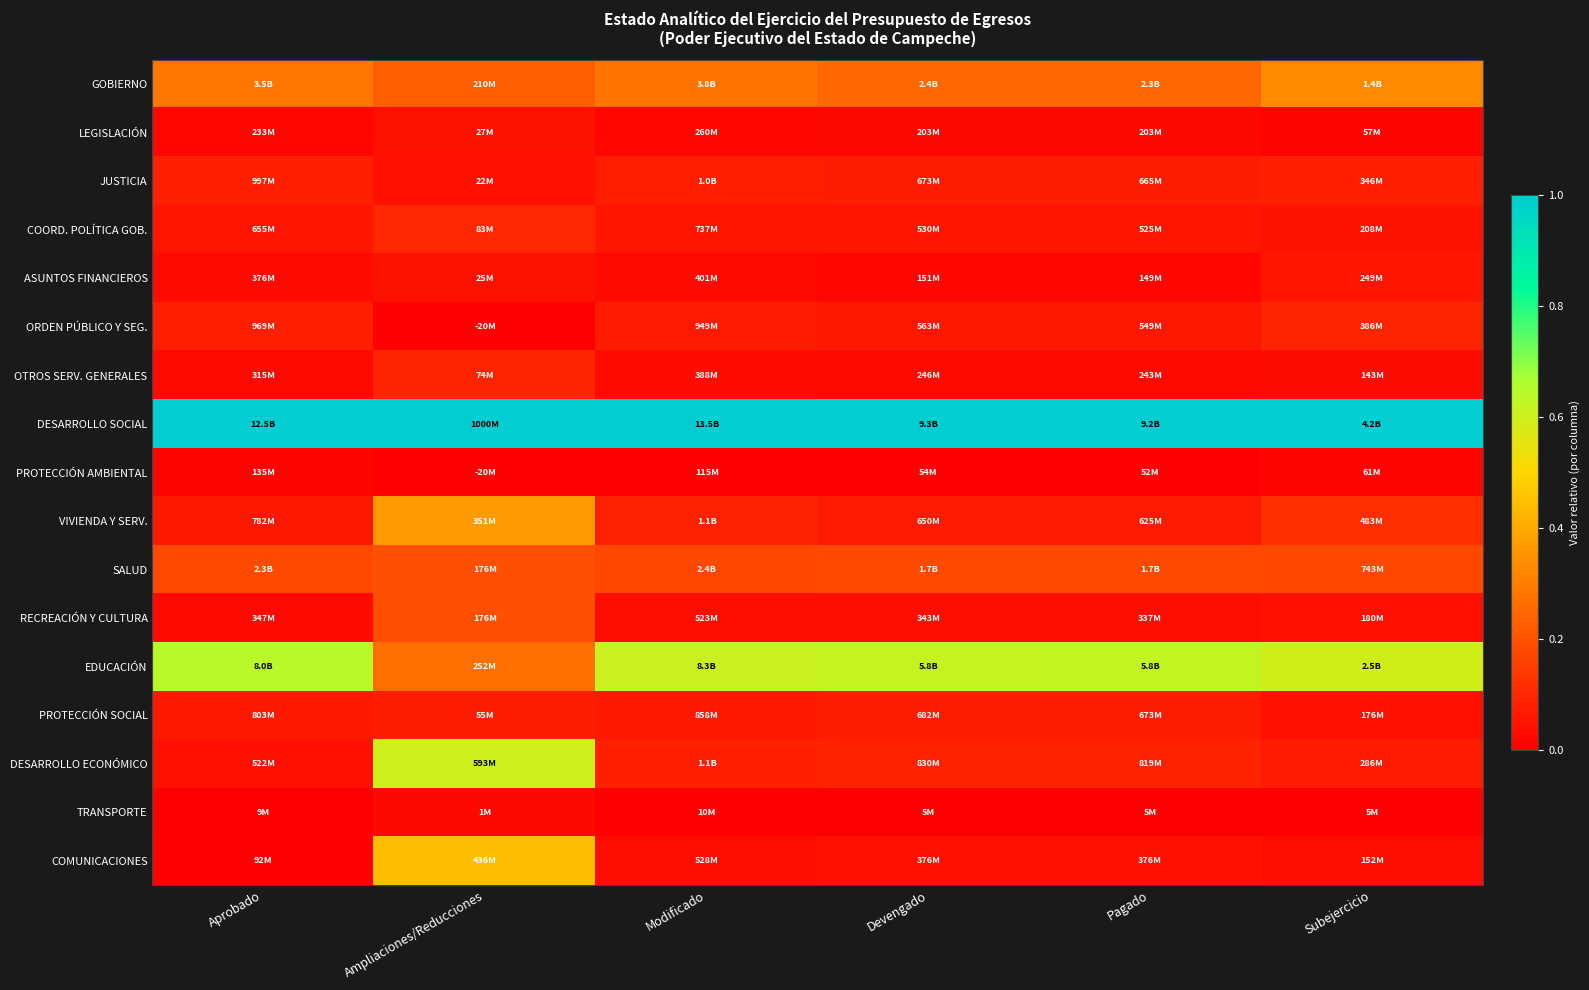

Which series has the largest total across all categories?

DESARROLLO SOCIAL